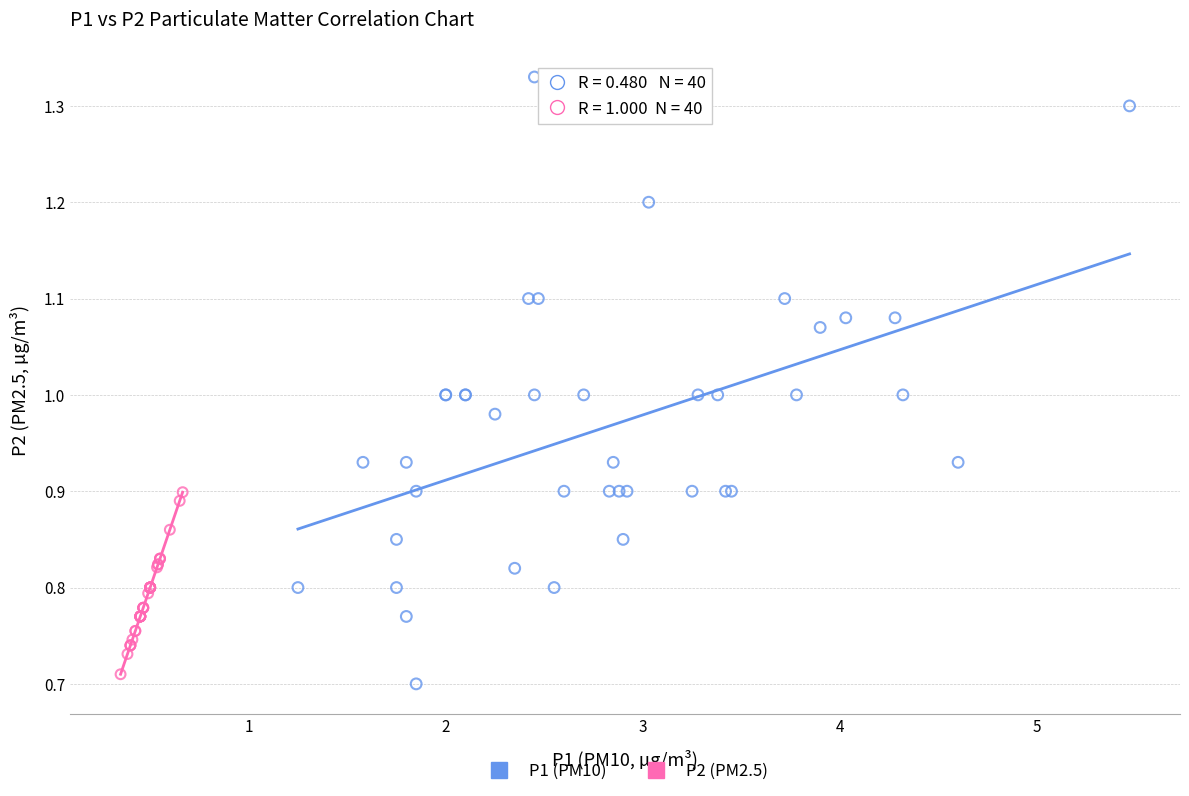

Which series contains the highest Y value?

P1 (PM10)